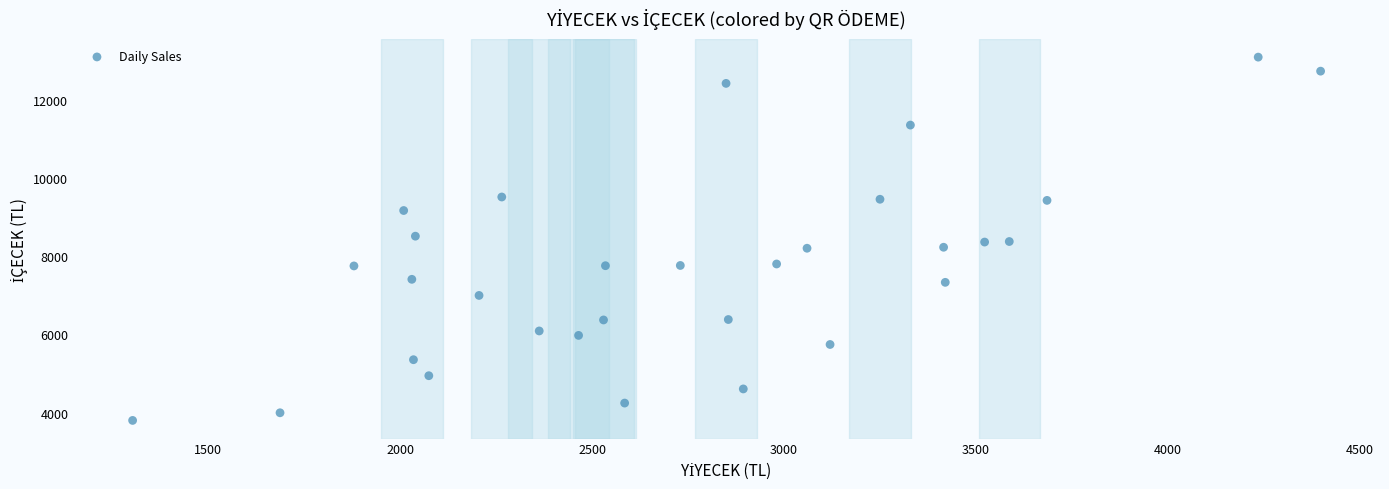

What is the range of X values (max minus min)?

3093.9